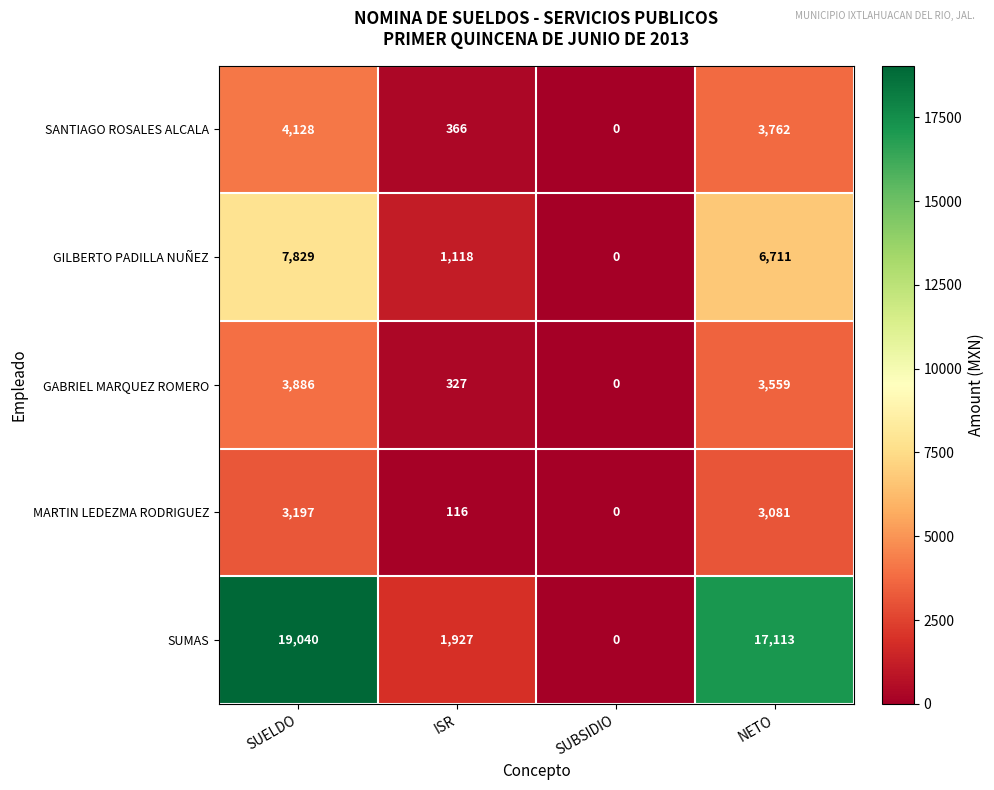

What is the spread (max minus min) of values at ISR?

1811